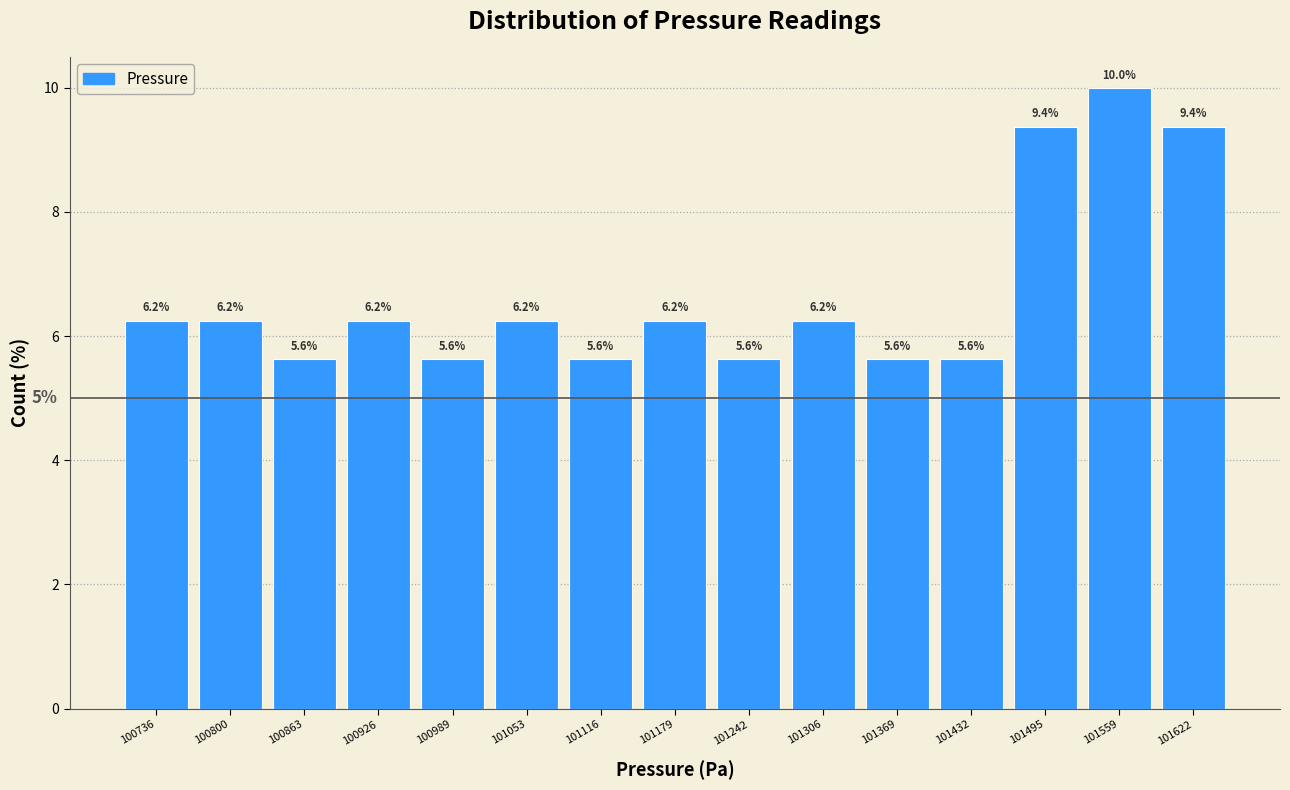

Which range on the x-axis has the tallest bar?

101530 to 101590